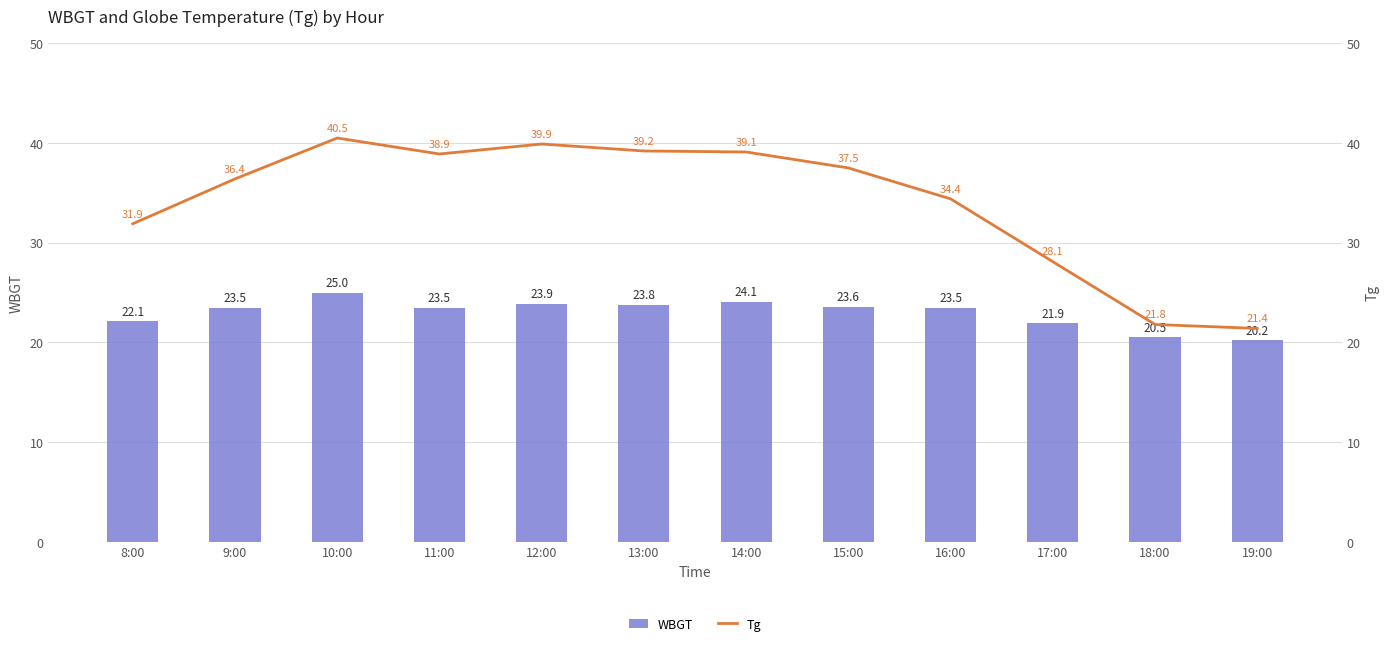

Read the WBGT value at 16:00.

23.5